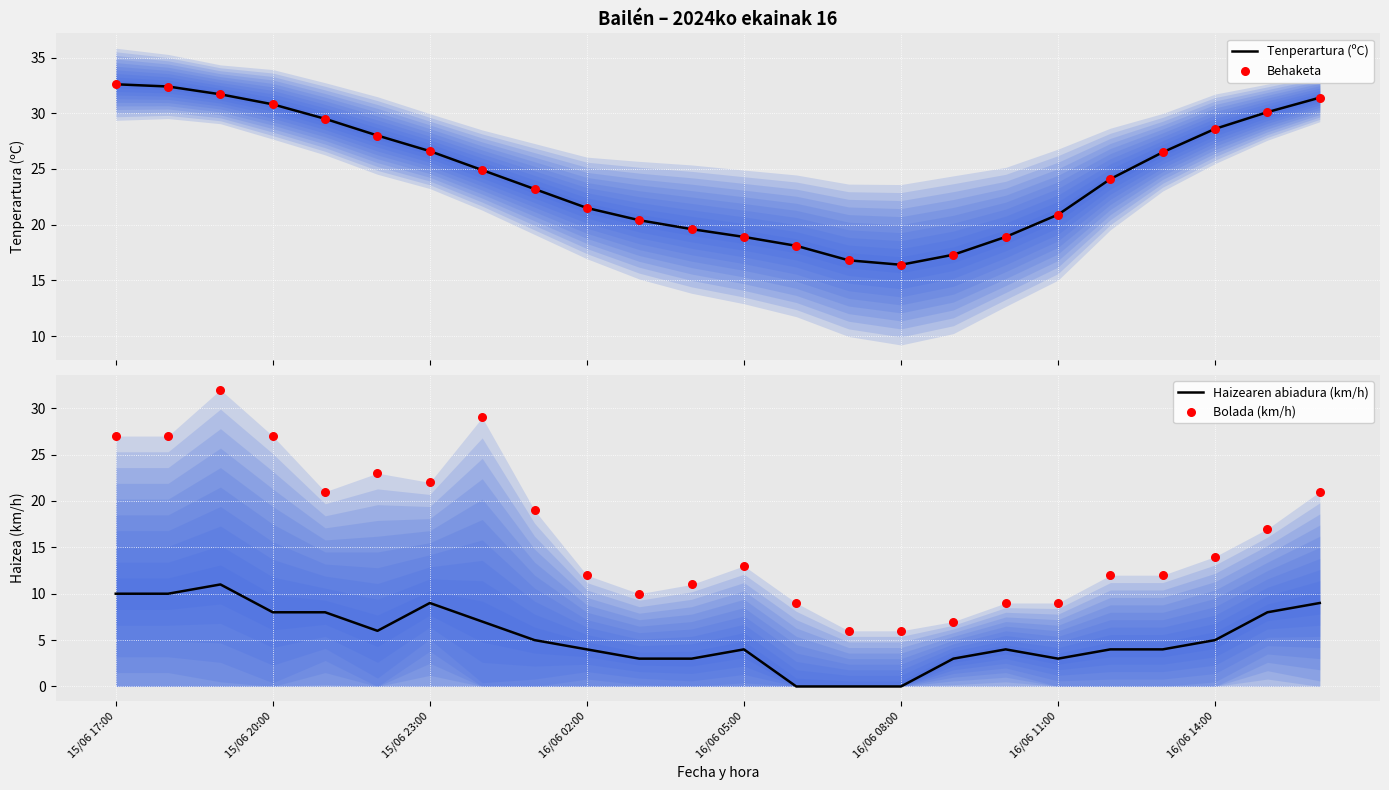

Which series reaches the maximum Y coordinate?

Tenperartura (ºC)